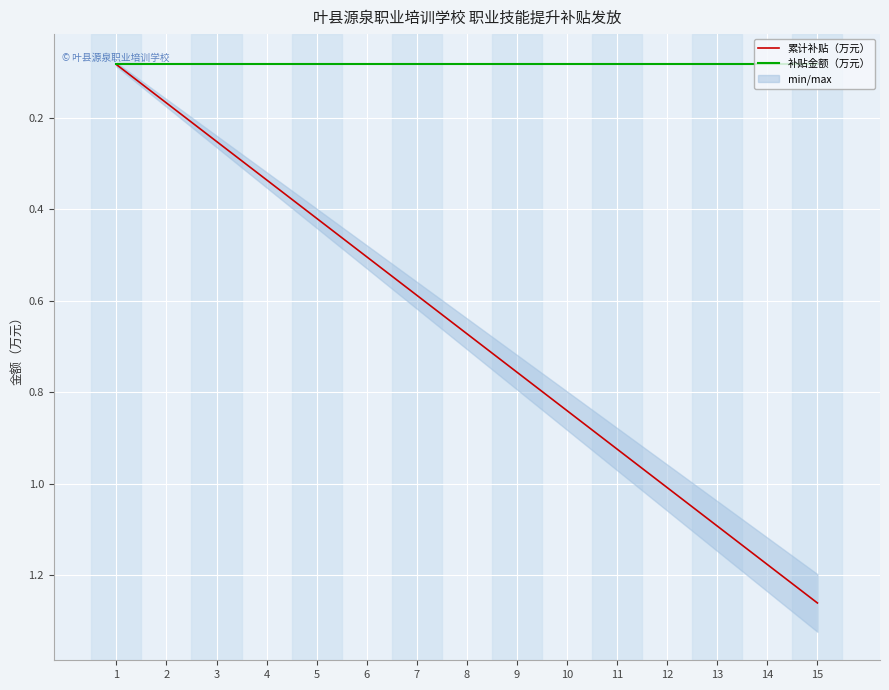

What is the value of the 累计补贴（万元） point at the 6th from the left?

0.5